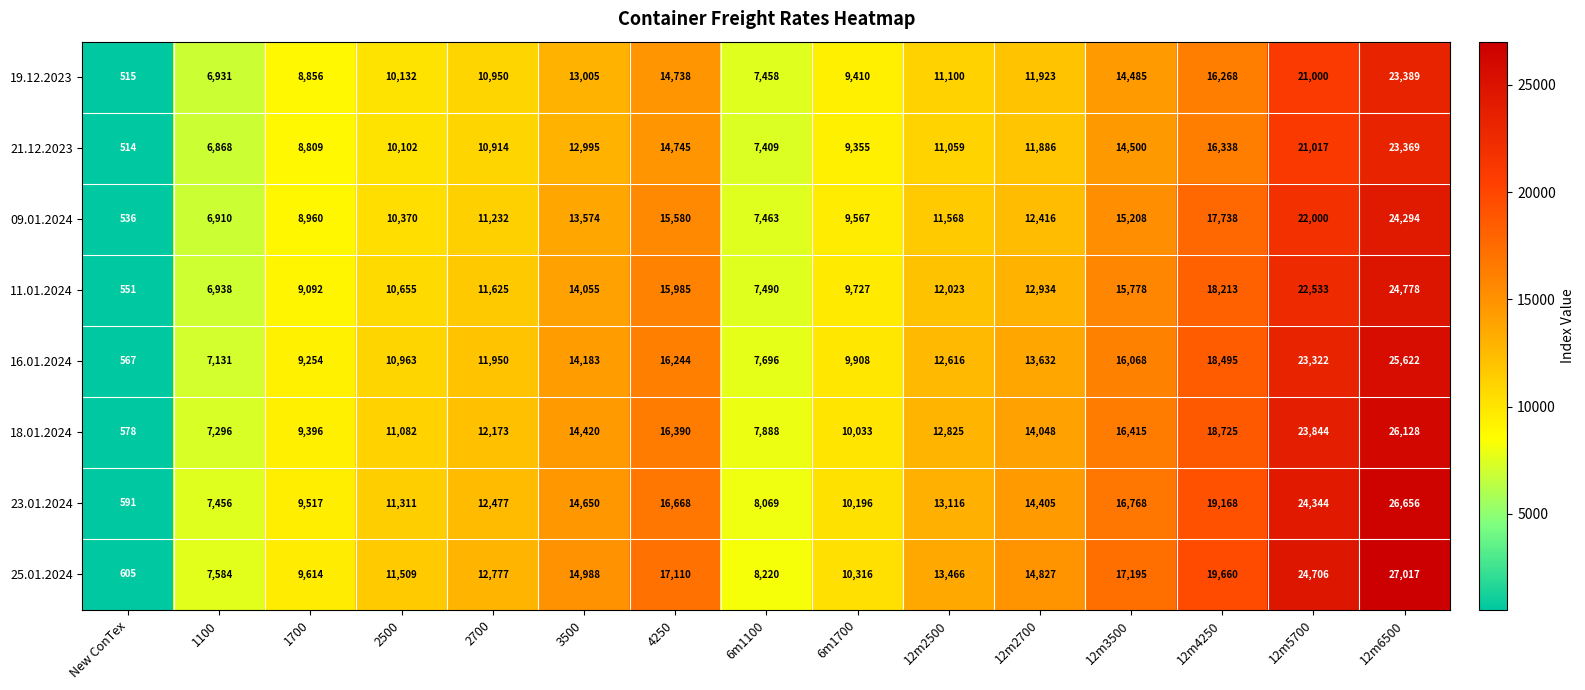

Count the number of data series in this chart.

8